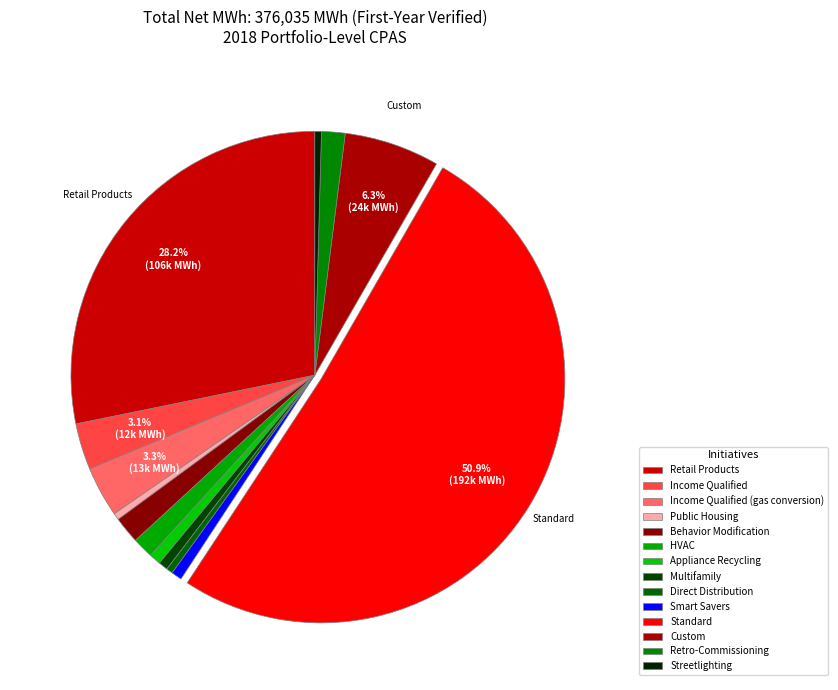

What is the change in value from Direct Distribution to Custom?

+22163.2